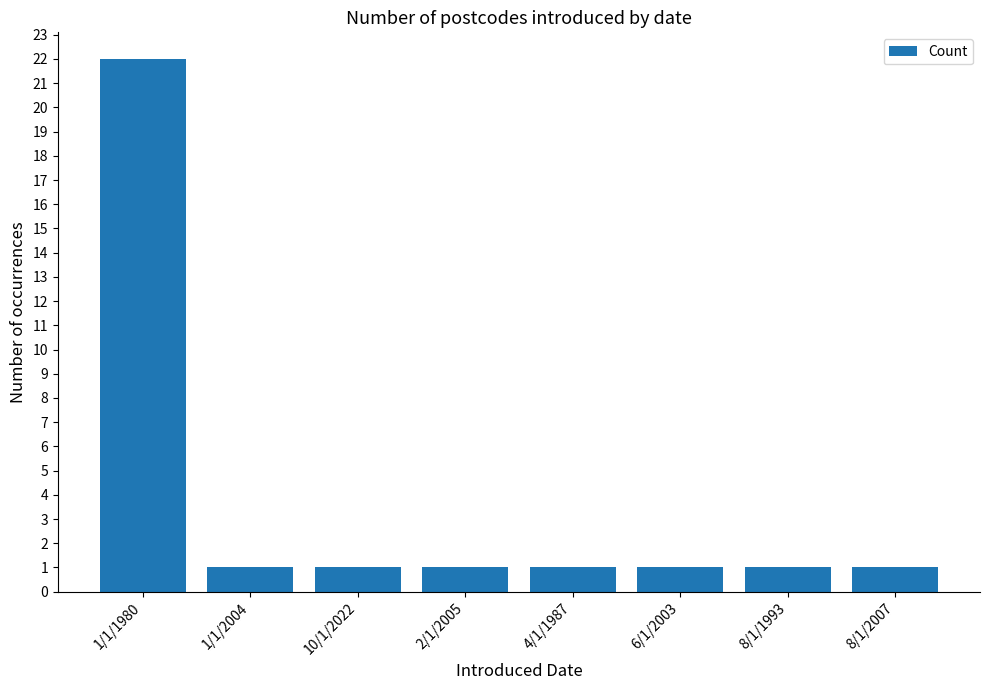

Reading left to right, list all the values displayed in this chart.

1/1/1980=22	1/1/2004=1	10/1/2022=1	2/1/2005=1	4/1/1987=1	6/1/2003=1	8/1/1993=1	8/1/2007=1